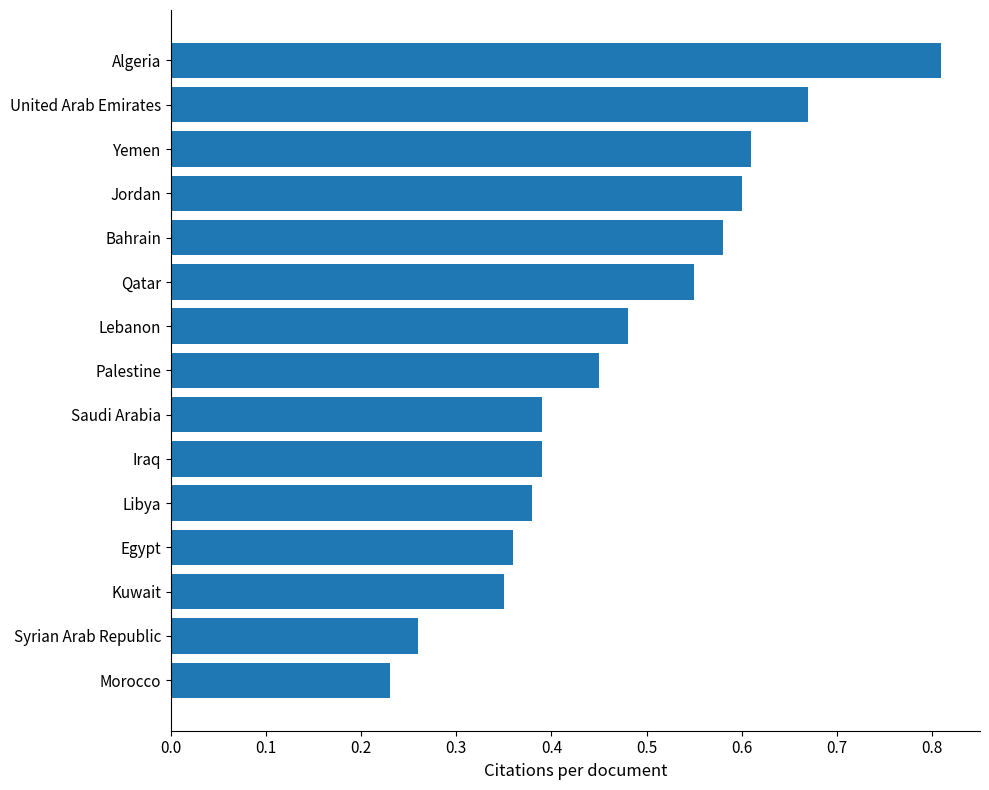

Which has a higher value, Saudi Arabia or Palestine?

Palestine